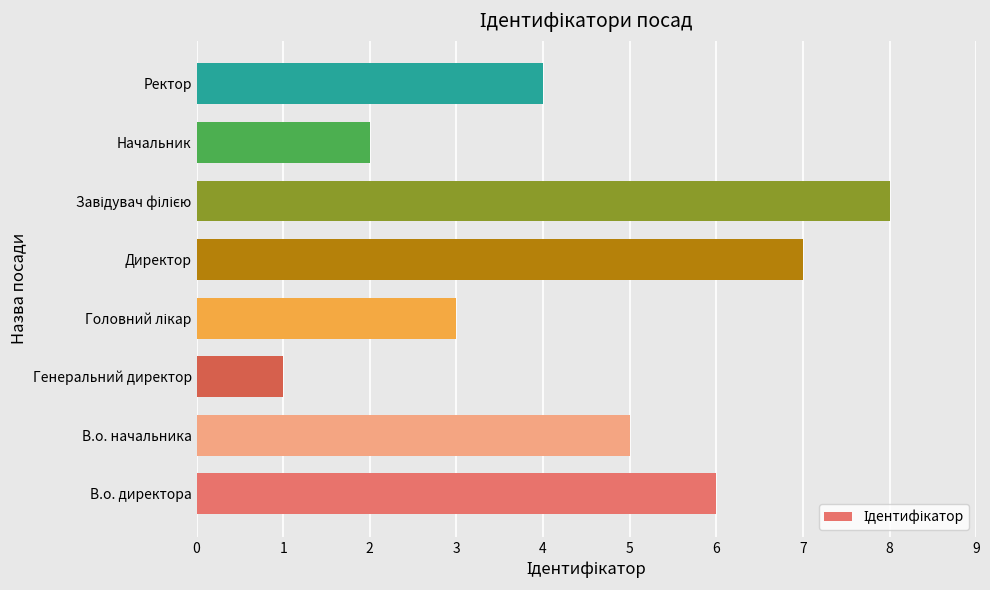

What is the sum of all values?

36